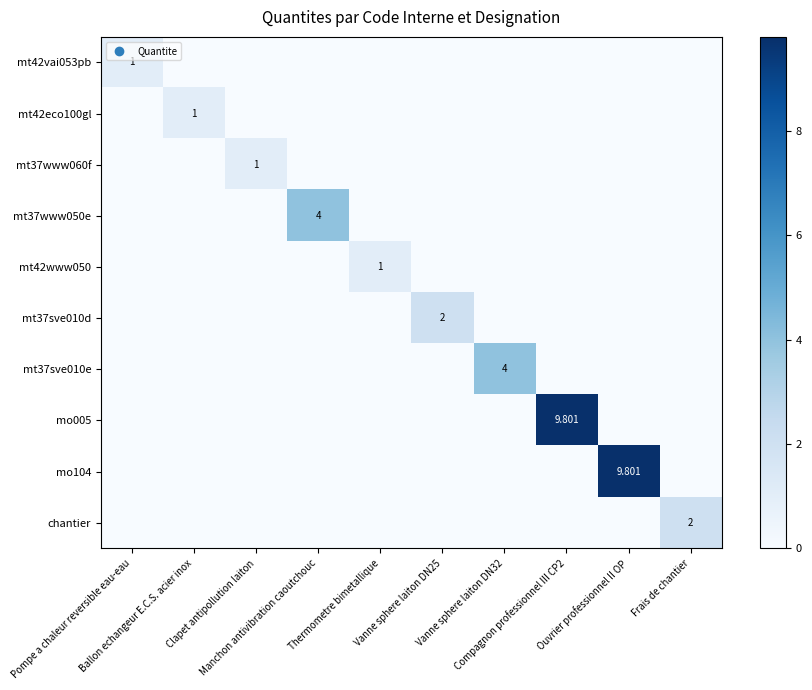

What is the sum of the mt42vai053pb values at Frais de chantier and Pompe a chaleur reversible eau-eau?

1.0